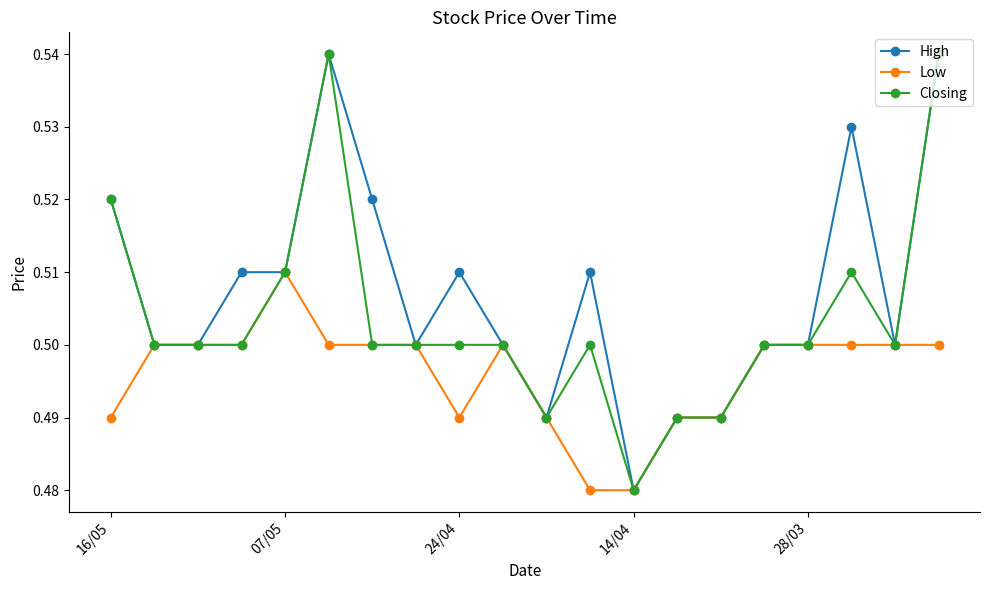

True or false: Closing has more than 0 points higher than both neighbors.

True